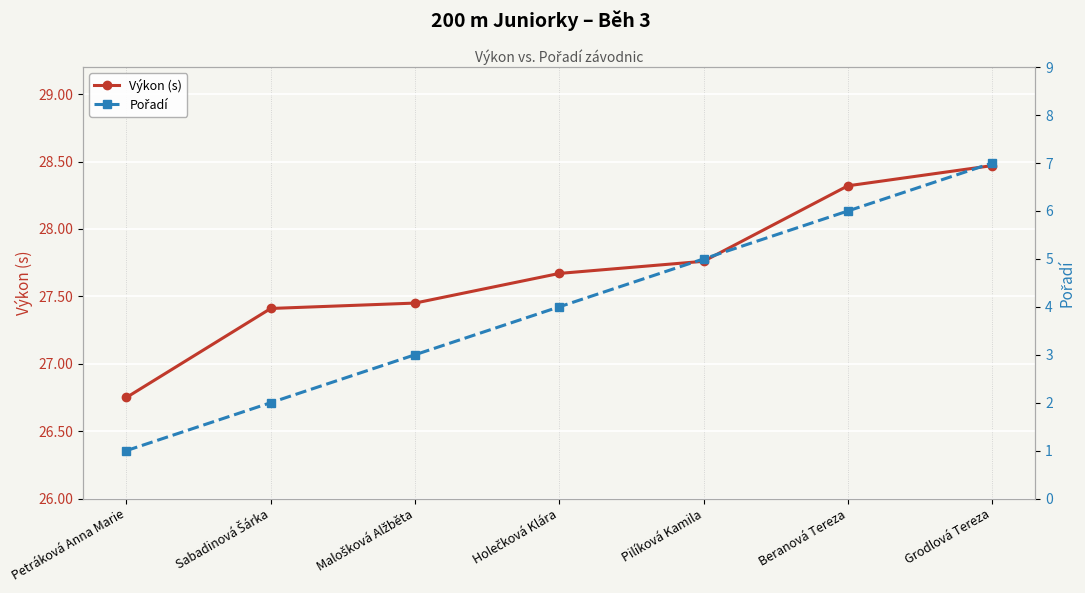

What is the average value of the Pořadí series?

4.0